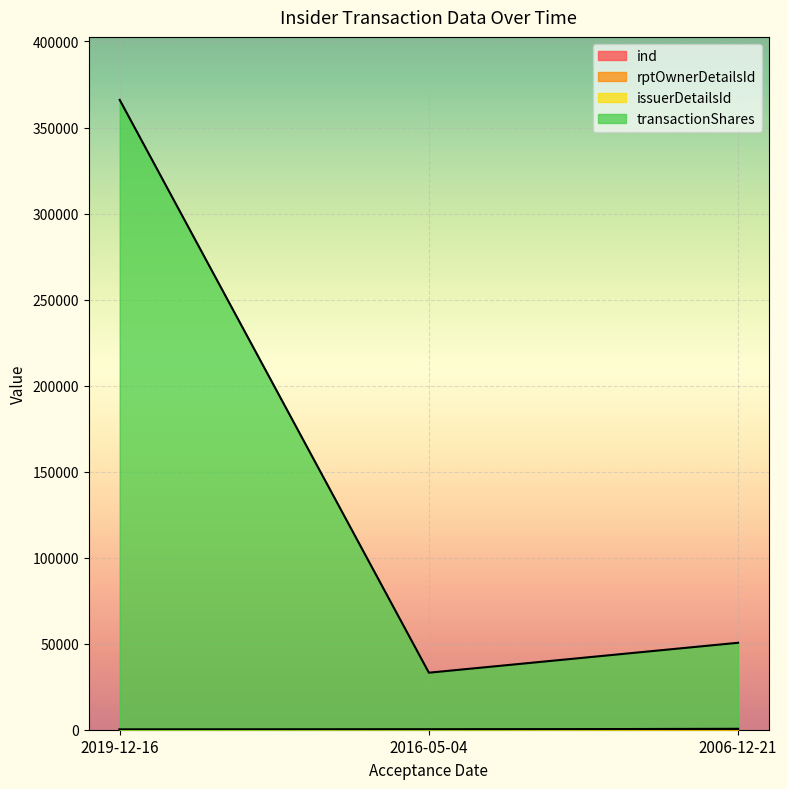

How many values in the transactionShares series are below 50538?

1